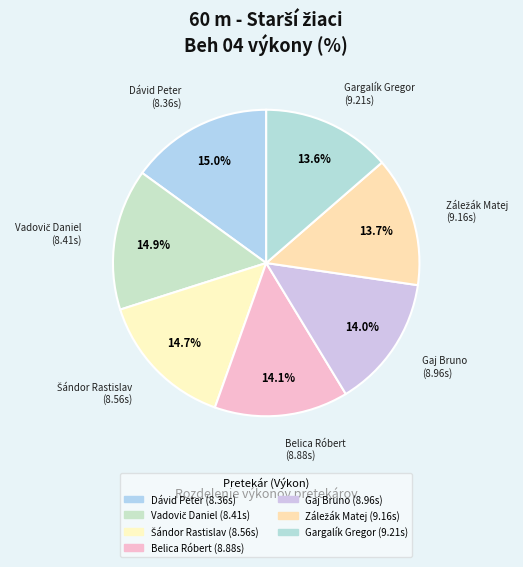

How many slices are in this pie chart?

7